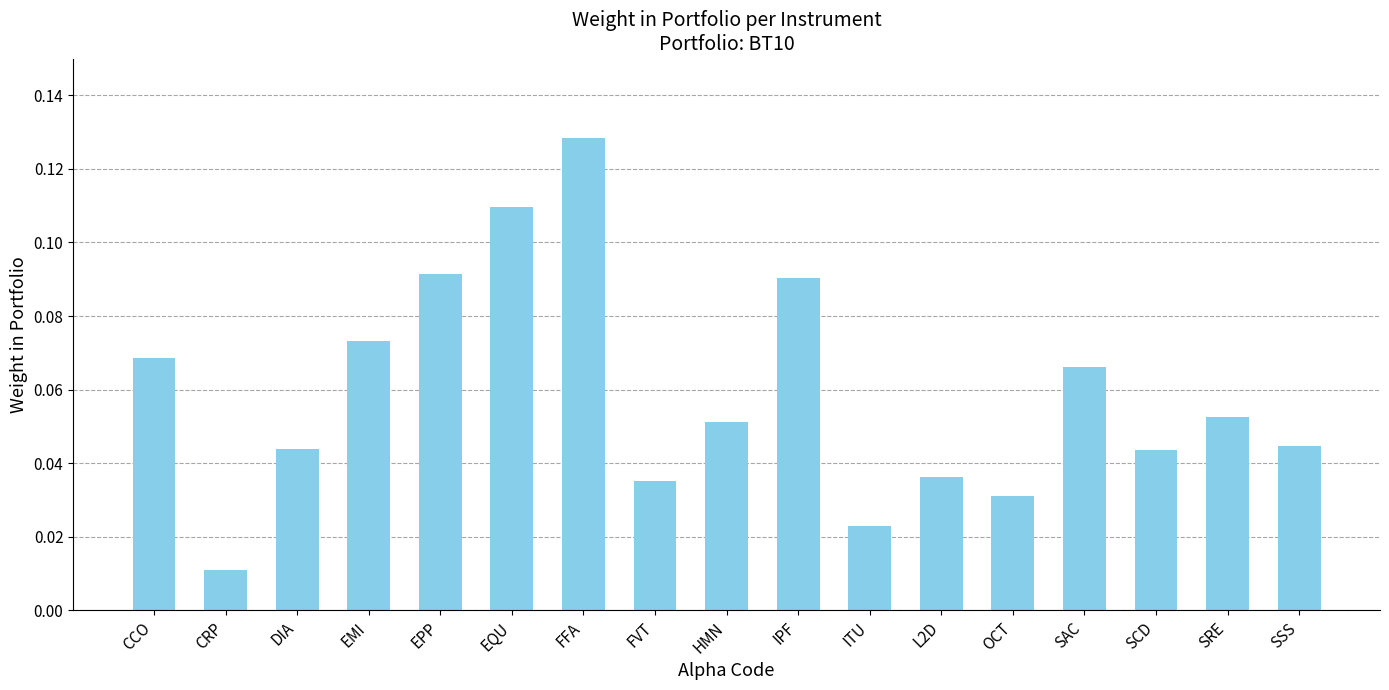

Where is the data nearest to the value 0?

CRP